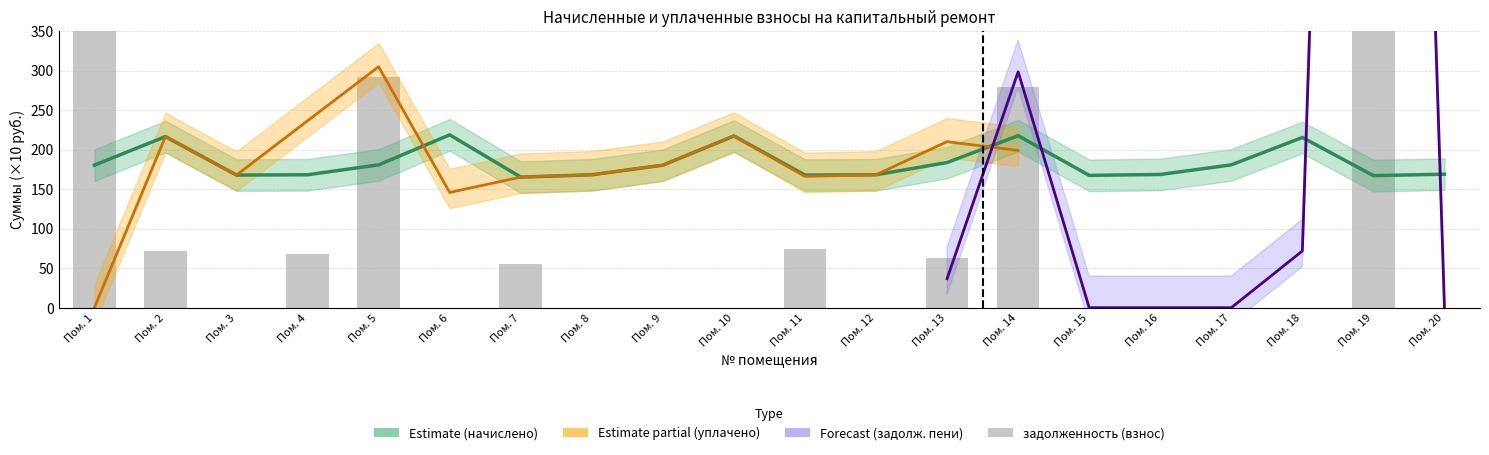

What is the lowest value of the начислено series?

165.2